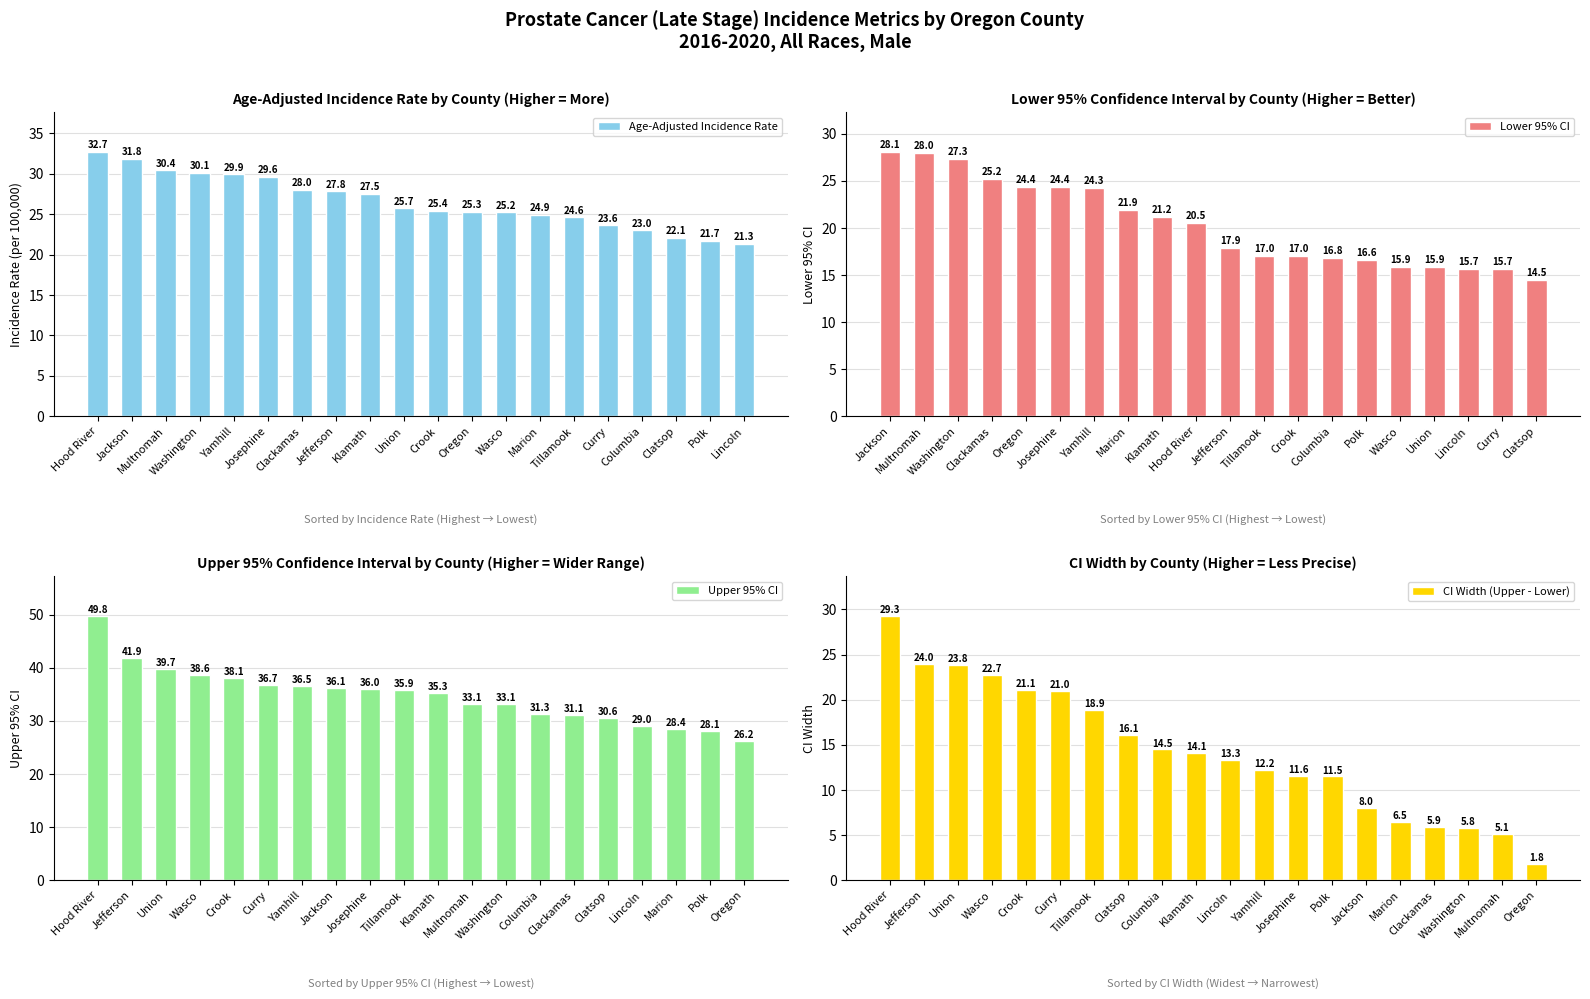

What is the sum of the CI Width (Upper - Lower) values at Lincoln and Jefferson?

37.3